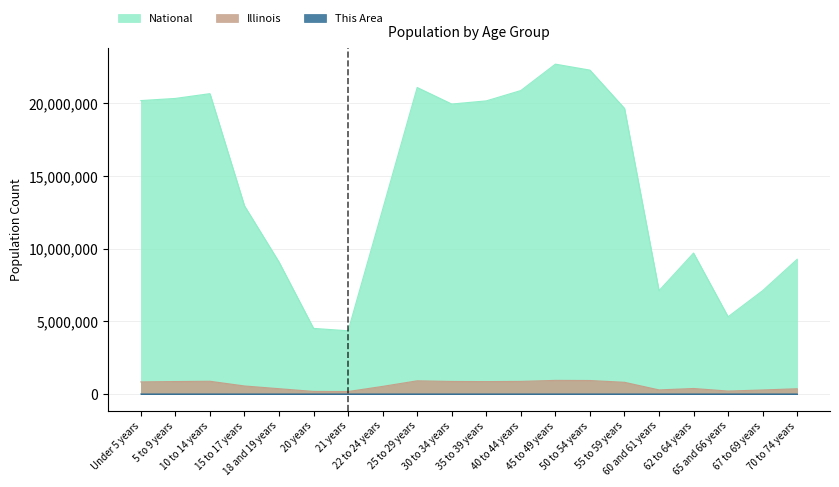

Does the chart have visible grid lines?

Yes